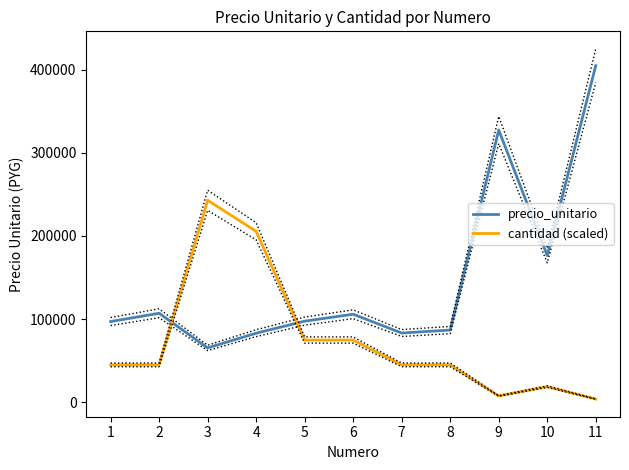

Reading right to left, what are all the values shown in this chart?

precio_unitario: 11=405000.0	10=176500.0	9=327600.0	8=86800.0	7=83200.0	6=105830.0	5=97490.0	4=83000.0	3=65300.0	2=107000.0	1=97000.0
cantidad (scaled): 11=3738.5	10=18692.3	9=7476.9	8=44861.5	7=44861.5	6=74769.2	5=74769.2	4=205615.4	3=243000.0	2=44861.5	1=44861.5